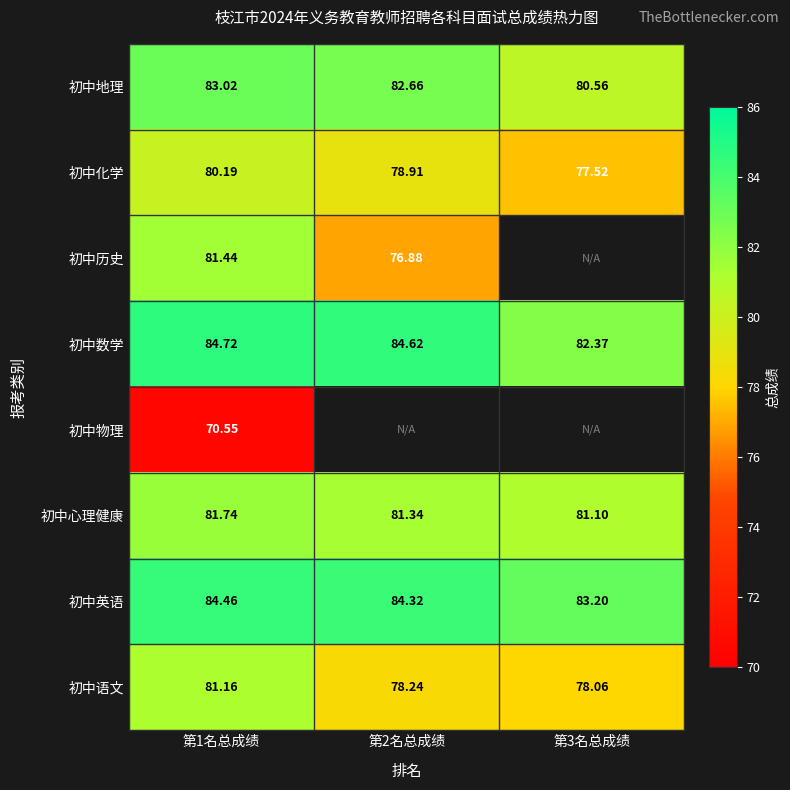

List the series in order of their peak value, highest first.

初中数学, 初中英语, 初中地理, 初中心理健康, 初中历史, 初中语文, 初中化学, 初中物理